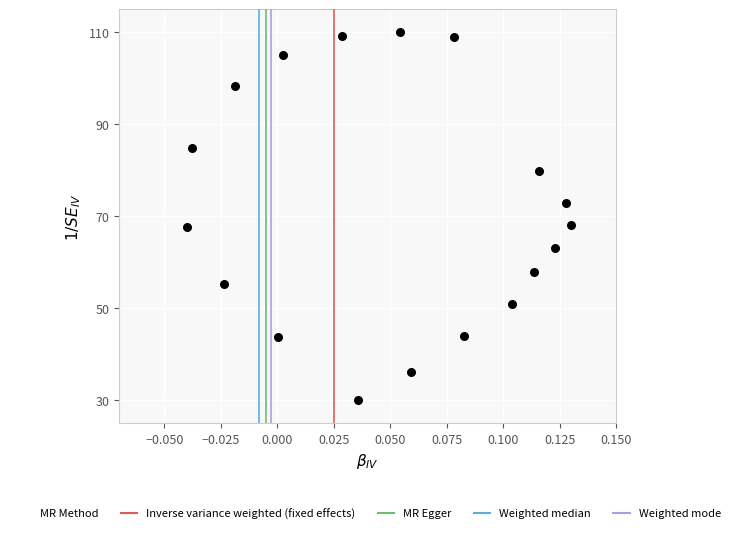

What is the range of Y values (max minus min)?

80.0